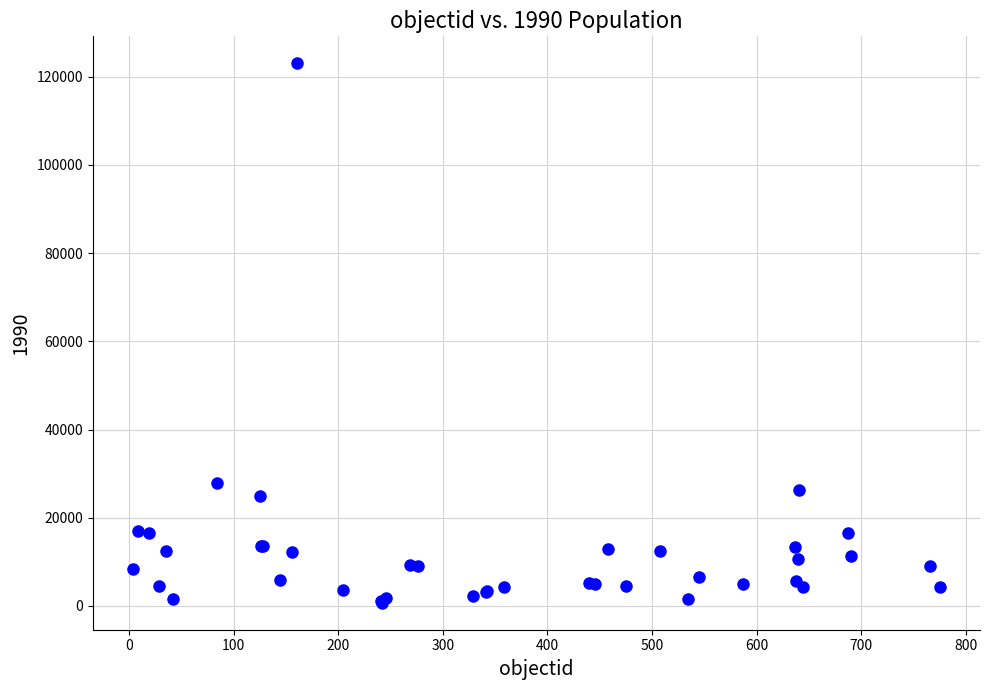

What Y value in the scatter plot is closest to 61888?

27905